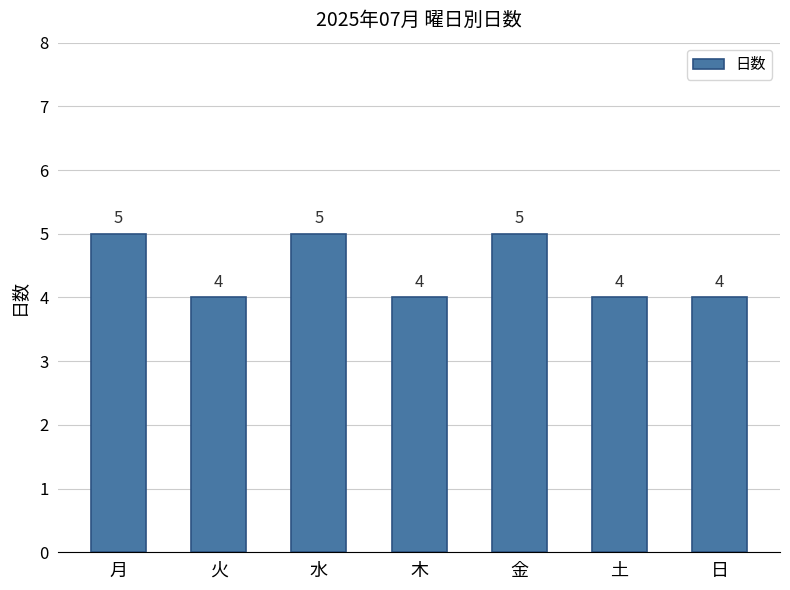

Count the number of categories in the chart.

7